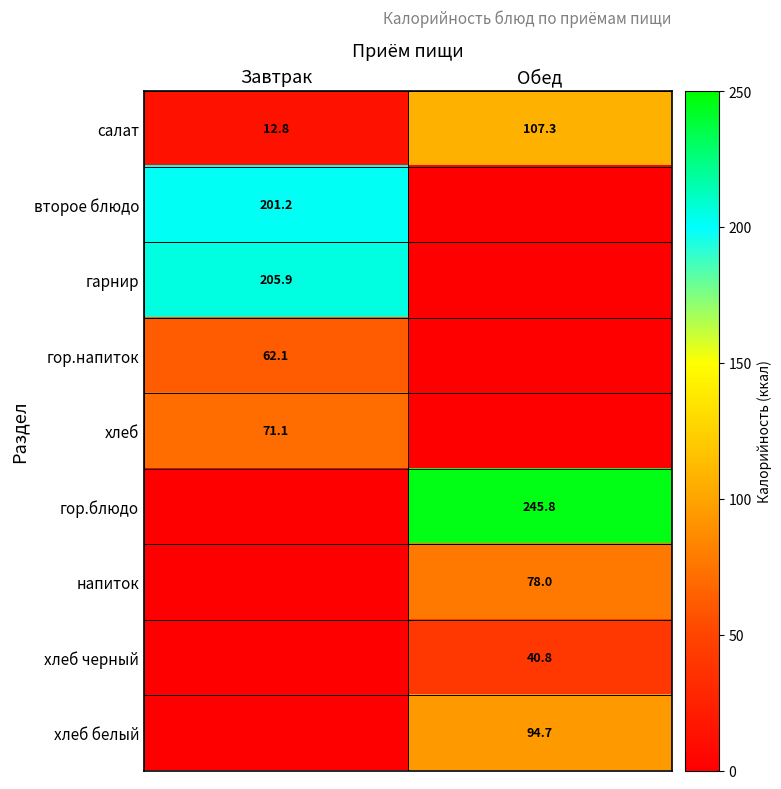

What is the maximum value shown in the chart?

245.8